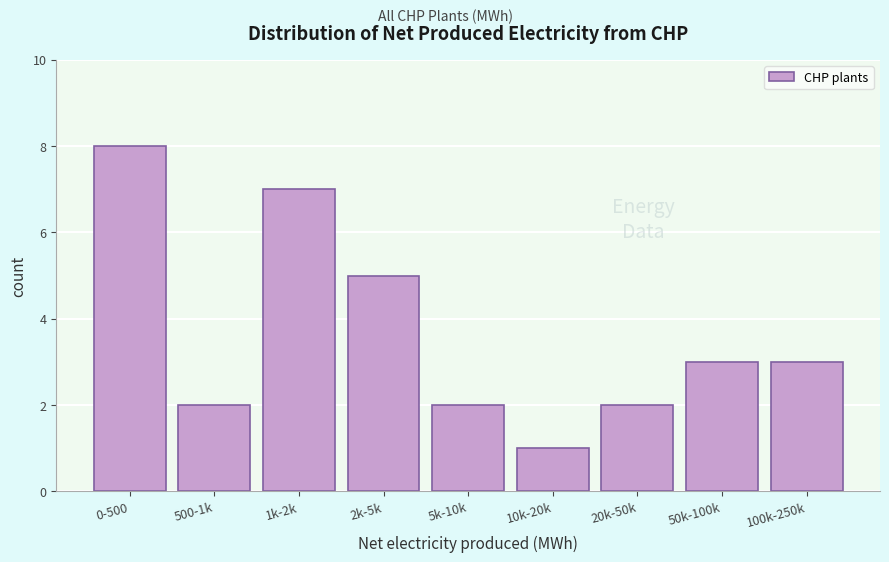

Reading left to right, extract all data points from this chart.

0-500=8	500-1k=2	1k-2k=7	2k-5k=5	5k-10k=2	10k-20k=1	20k-50k=2	50k-100k=3	100k-250k=3